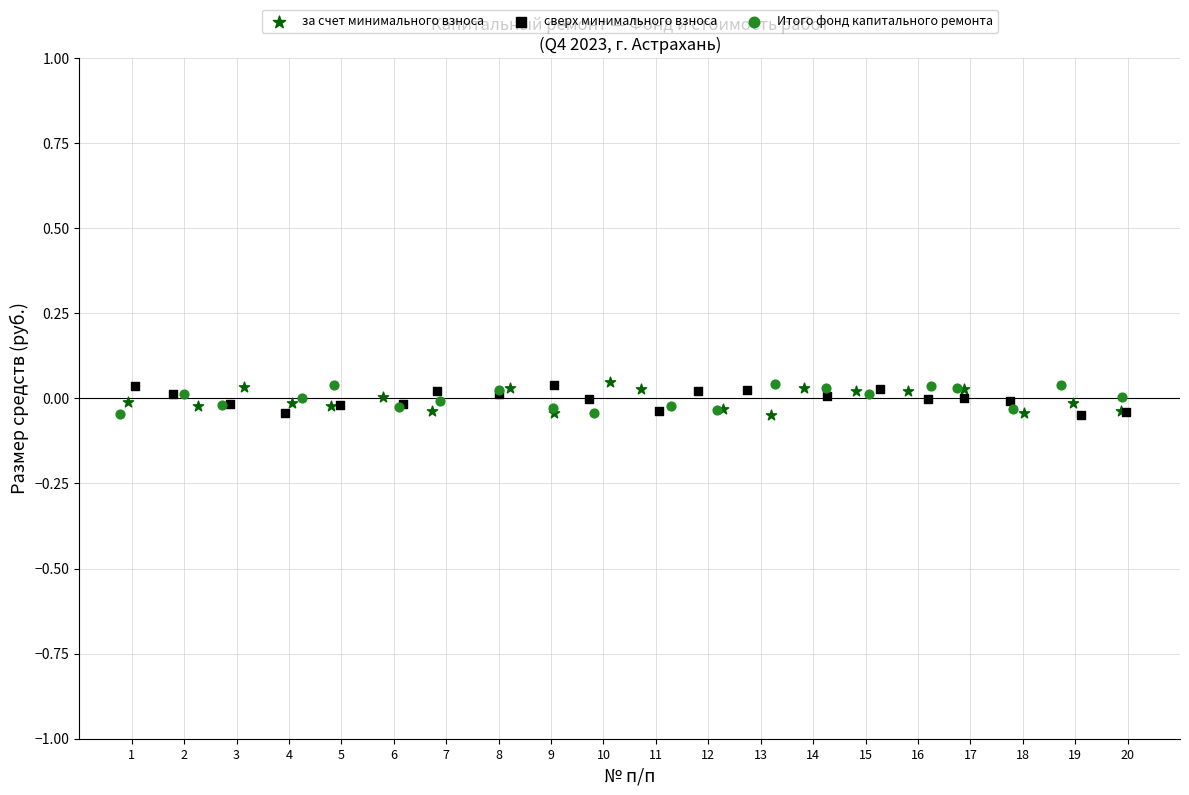

What are all the series names shown in the legend?

за счет минимального взноса, сверх минимального взноса, Итого фонд капитального ремонта